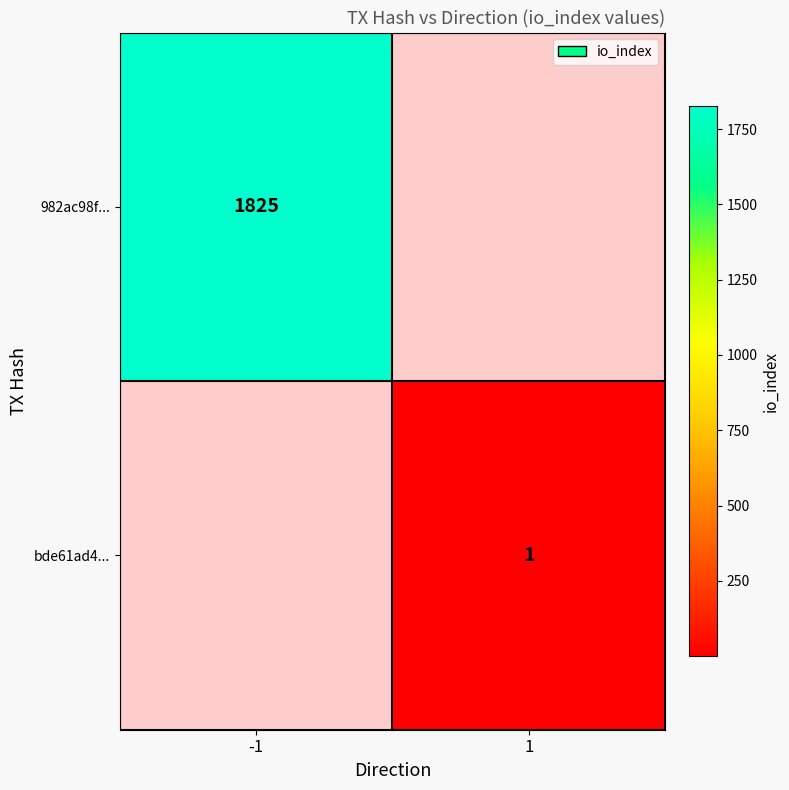

Is the value of 982ac98f... at -1 greater than the value of bde61ad4... at 1?

Yes